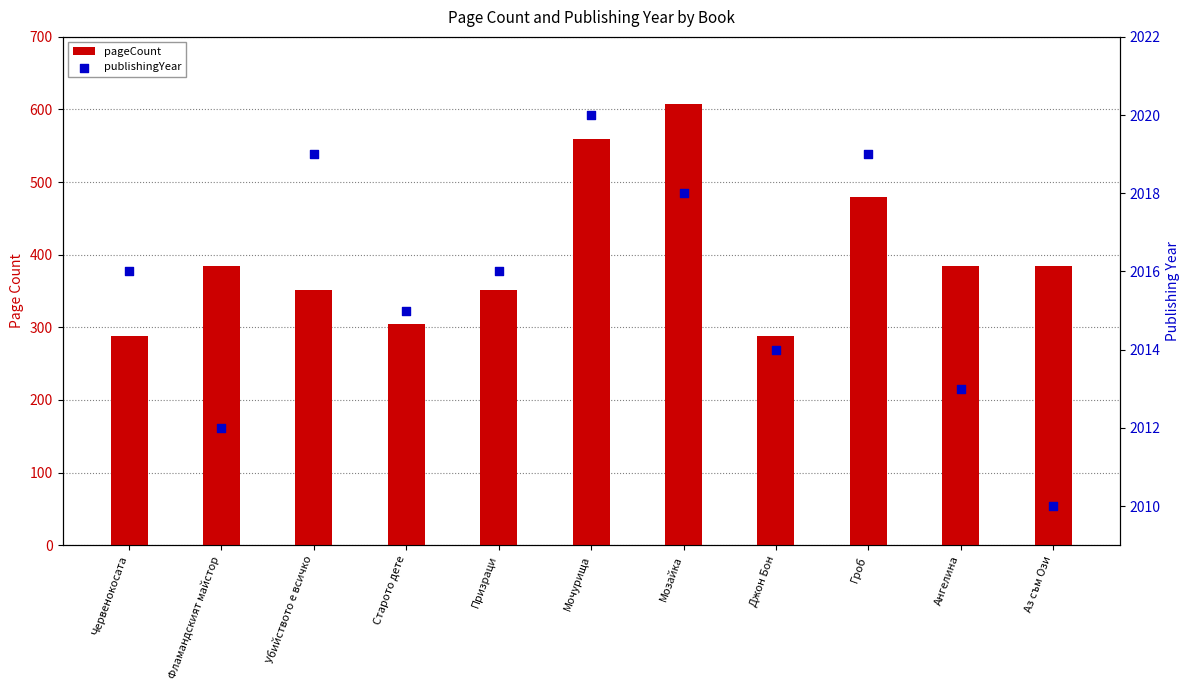

At which category is the sum across all series the highest?

Мозайка